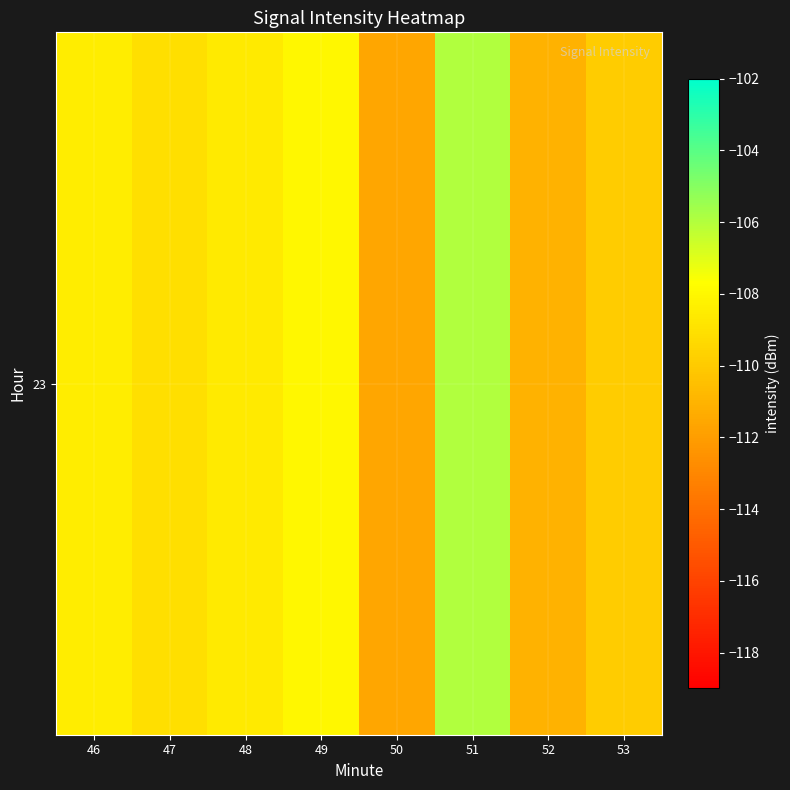

Reading left to right, extract all data points from this chart.

-108.4	-109.1	-108.6	-108.0	-111.6	-105.9	-111.1	-109.9